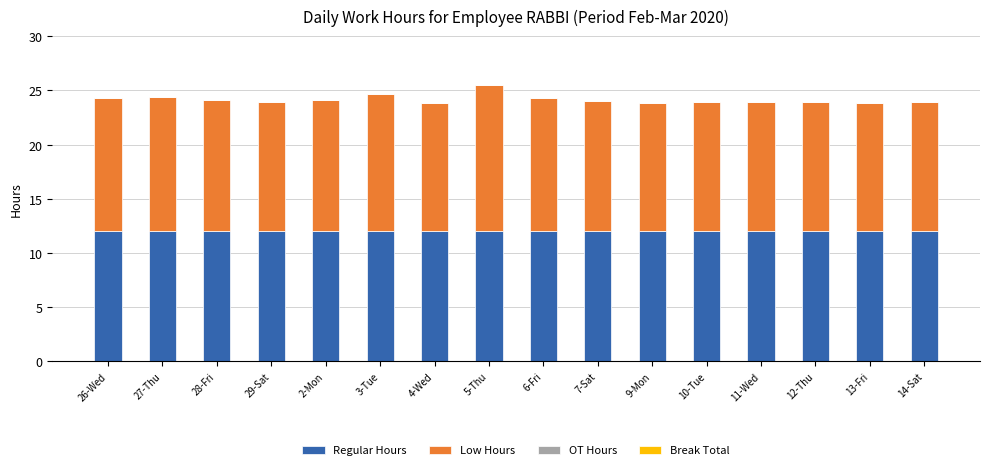

How many bars are there in total?

16